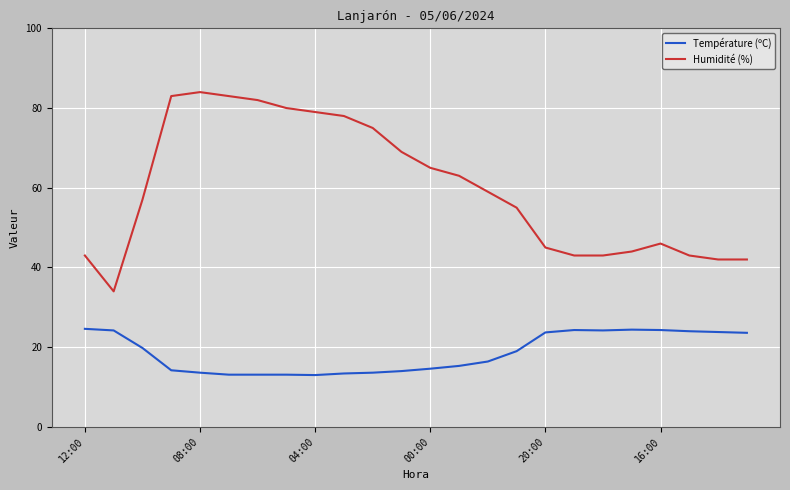

List the series in order of their overall mean, highest first.

Humidité (%), Température (ºC)